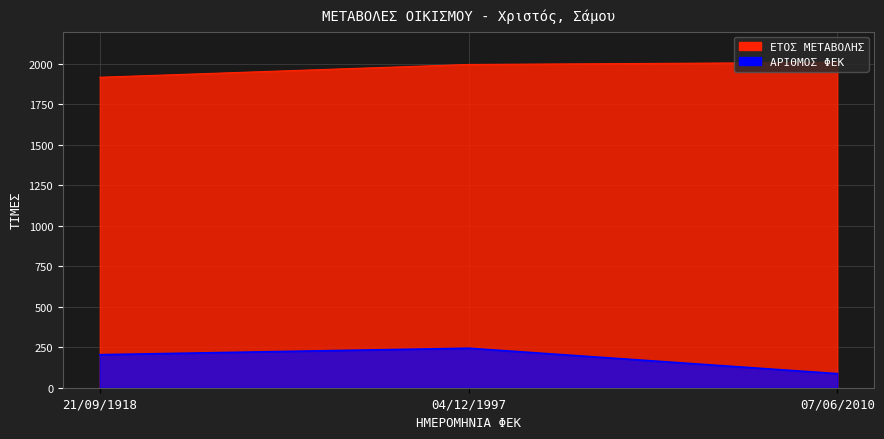

What is the difference between the second highest and minimum values in the ΕΤΟΣ ΜΕΤΑΒΟΛΗΣ series?

79